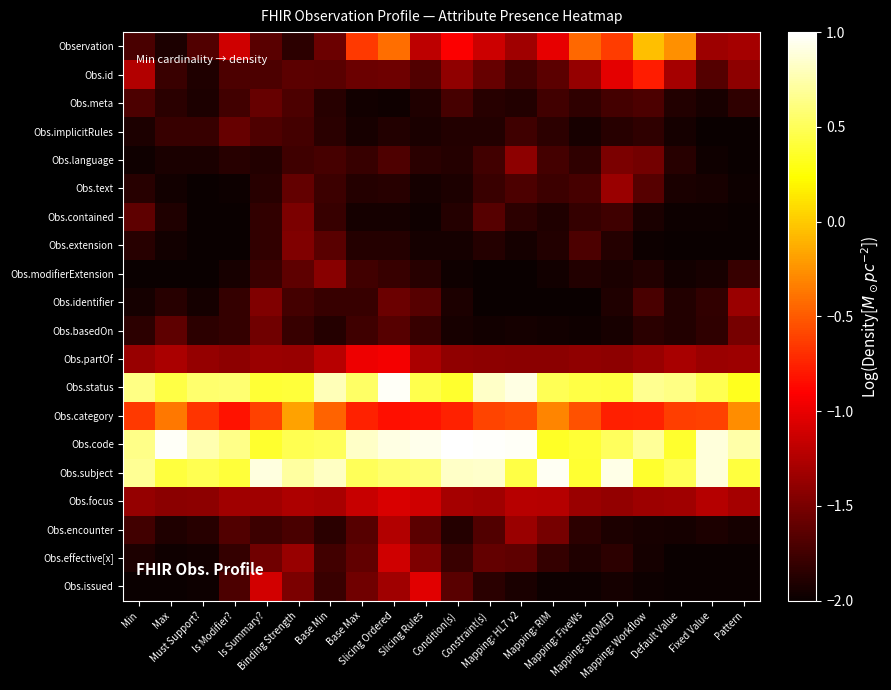

What is the maximum value shown in the chart?

1.0